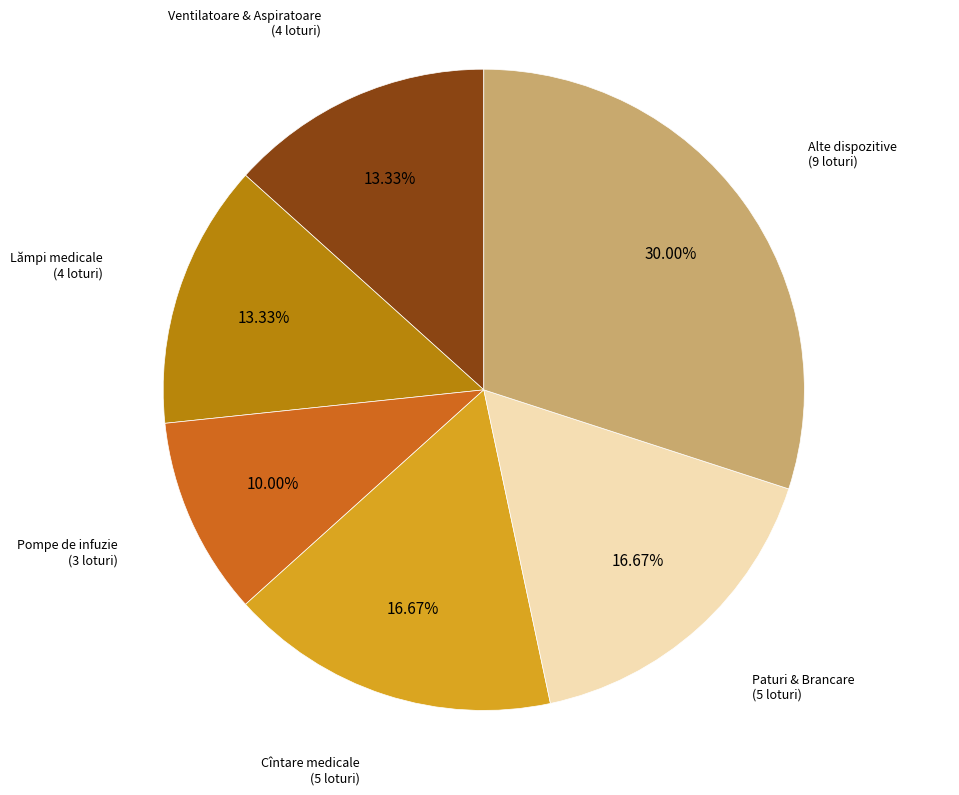

Does any single category account for the majority?

No